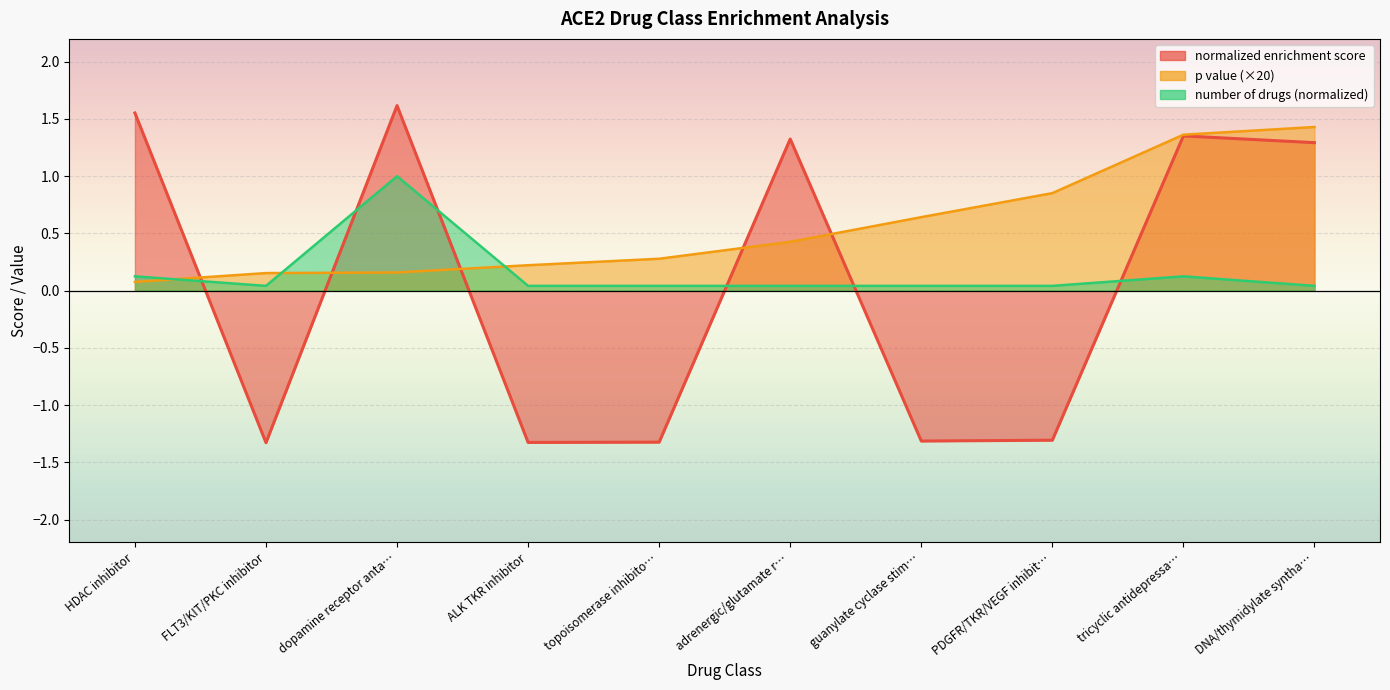

Rank the series by their average value, from highest to lowest.

p value, number of drugs, normalized enrichment score